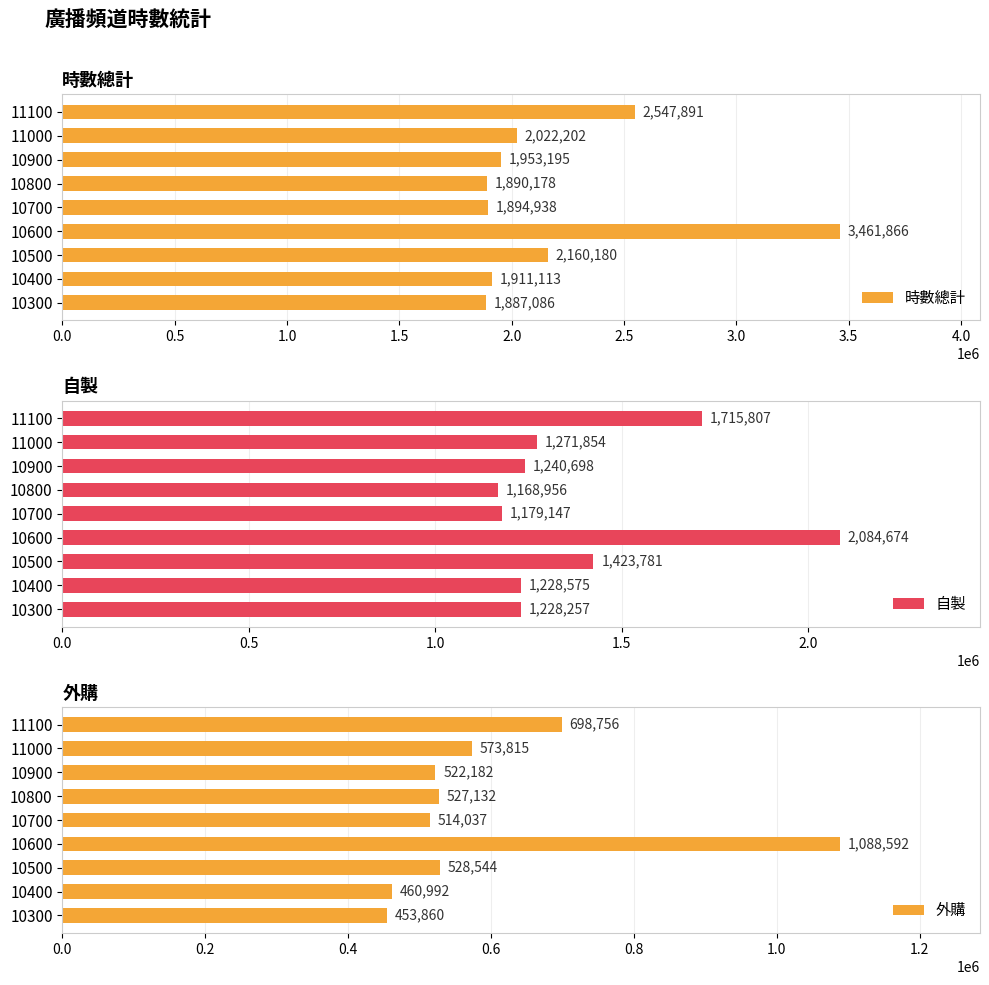

What is the value of the 外購 bar at the 7th from the left?

522181.8